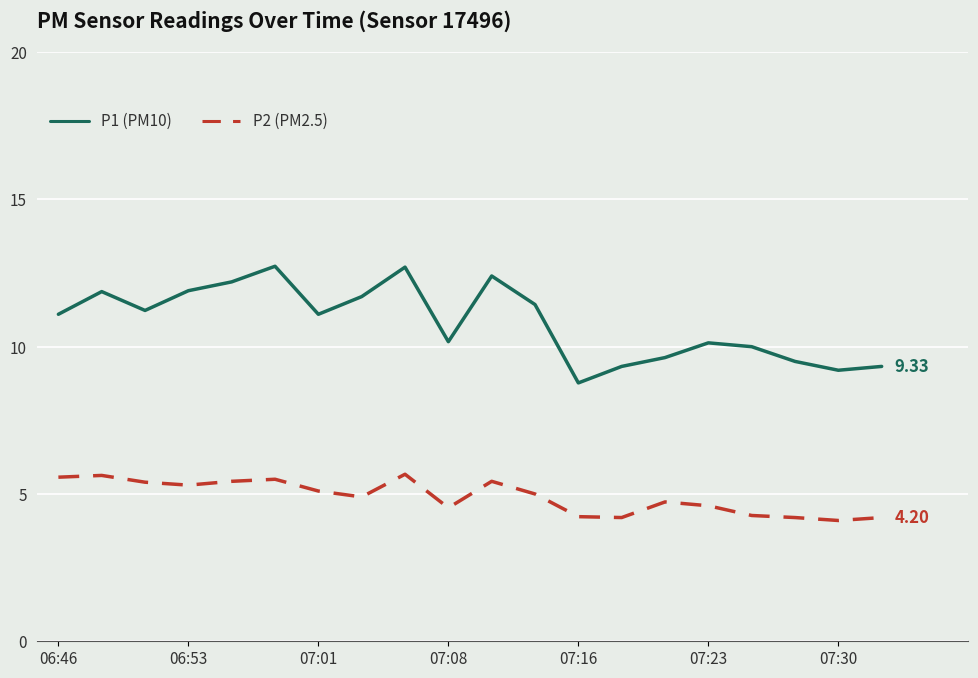

Which series has the widest spread of values?

P1 (PM10)